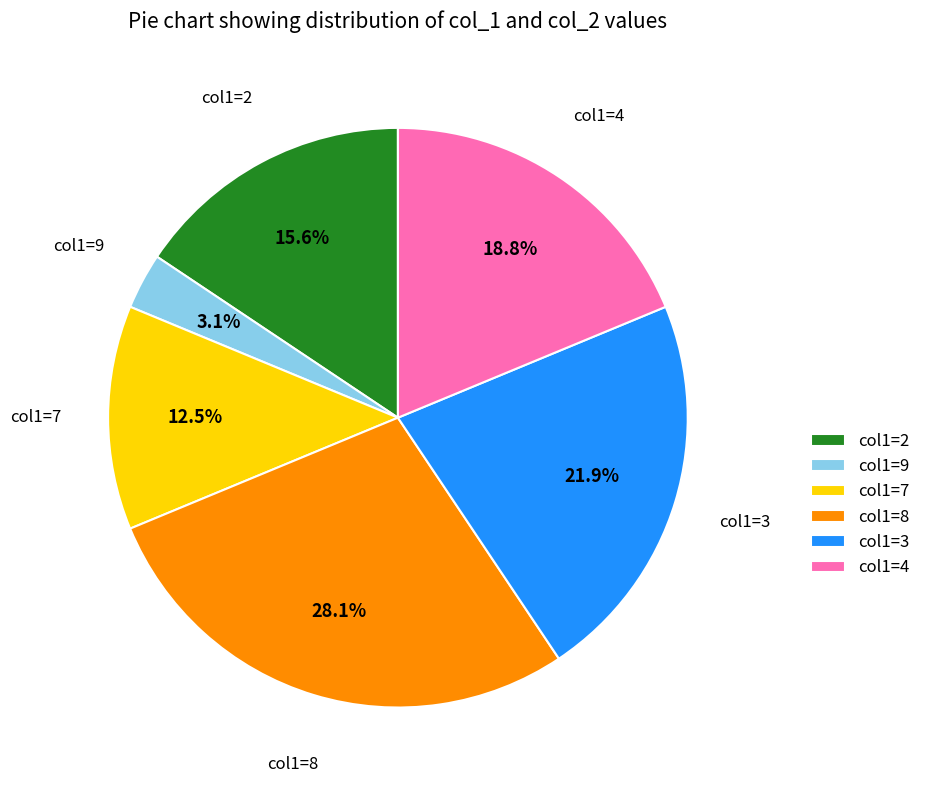

What percentage is NOT represented by col1=7?

87.5%